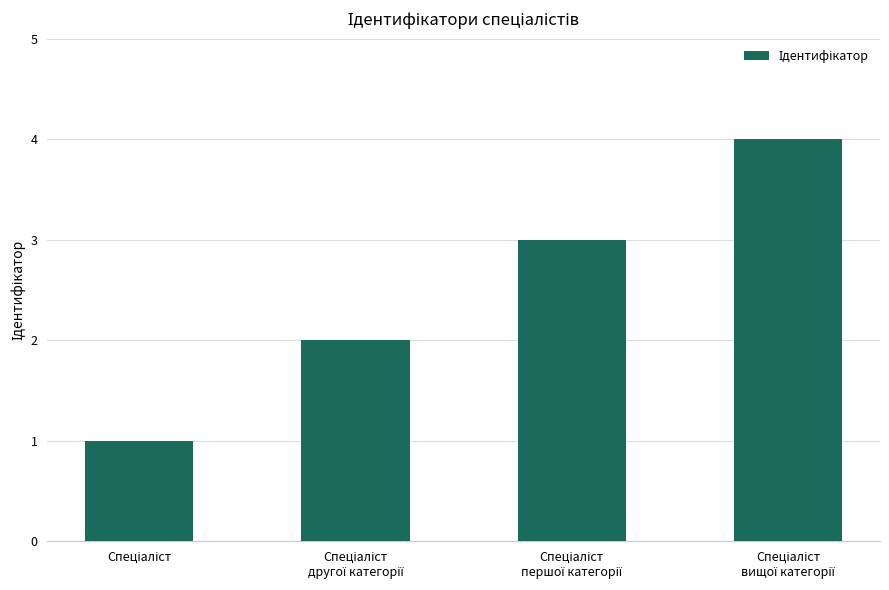

What is the maximum value shown in the chart?

4